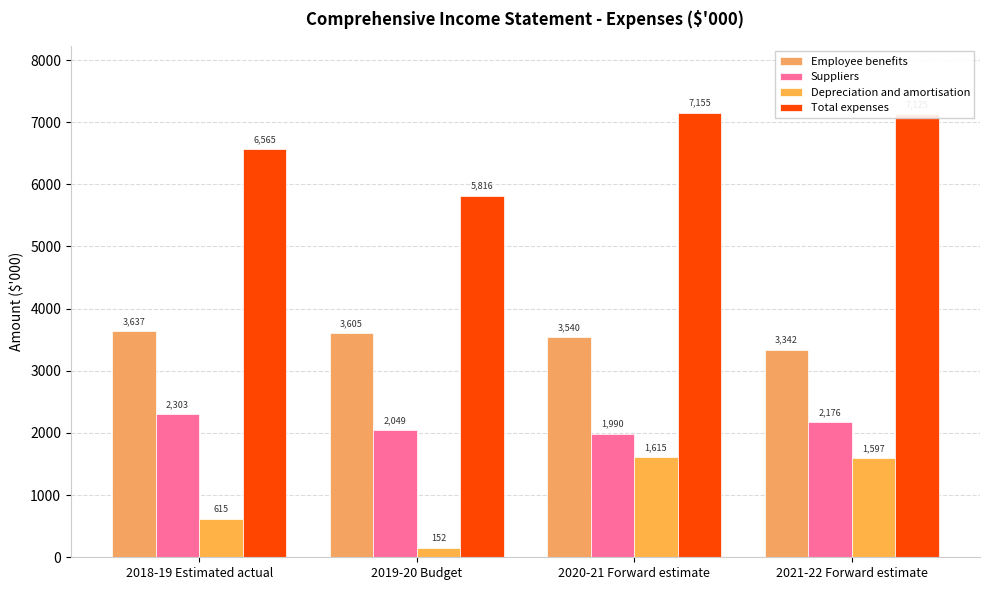

What is the sum of the Total expenses values at 2020-21 Forward estimate and 2019-20 Budget?

12971